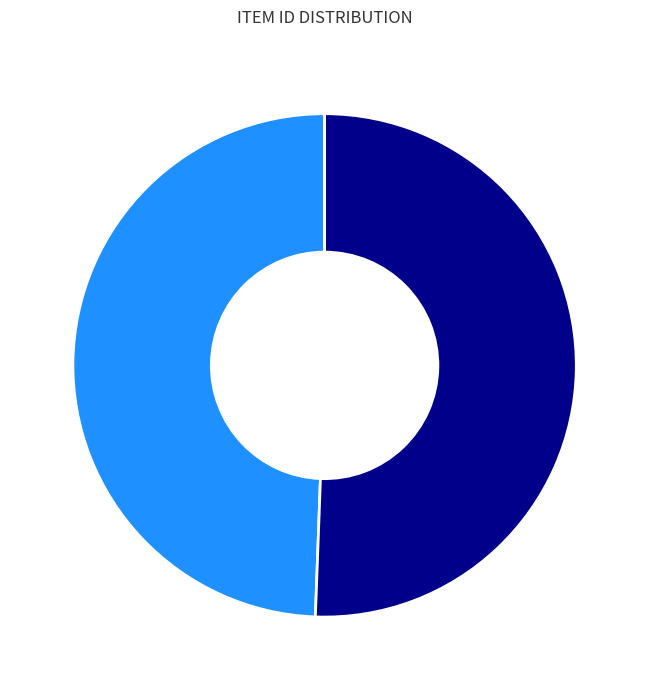

Which slice is the largest?

3372